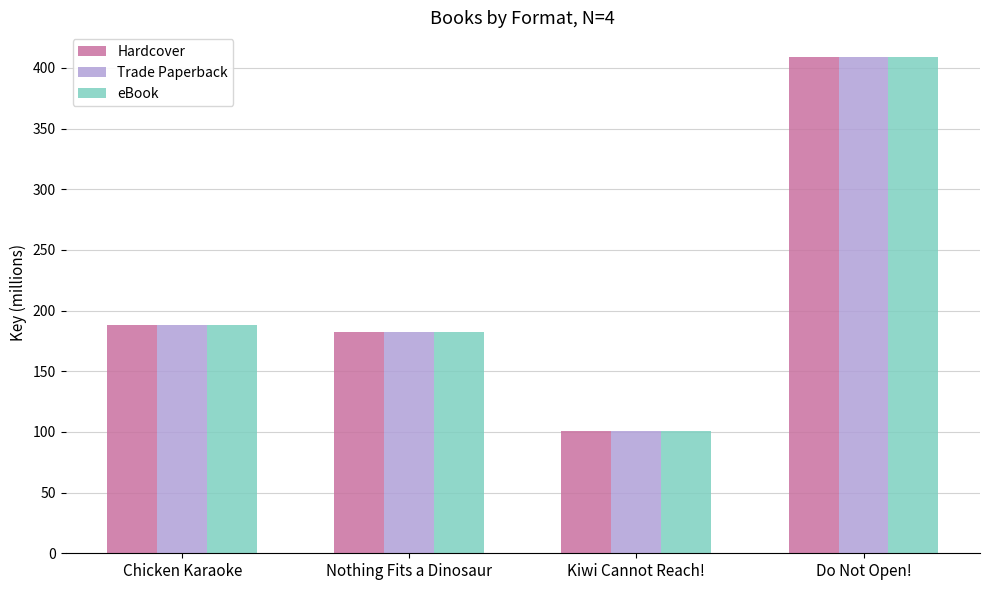

At how many categories does at least one series exceed 103?

3